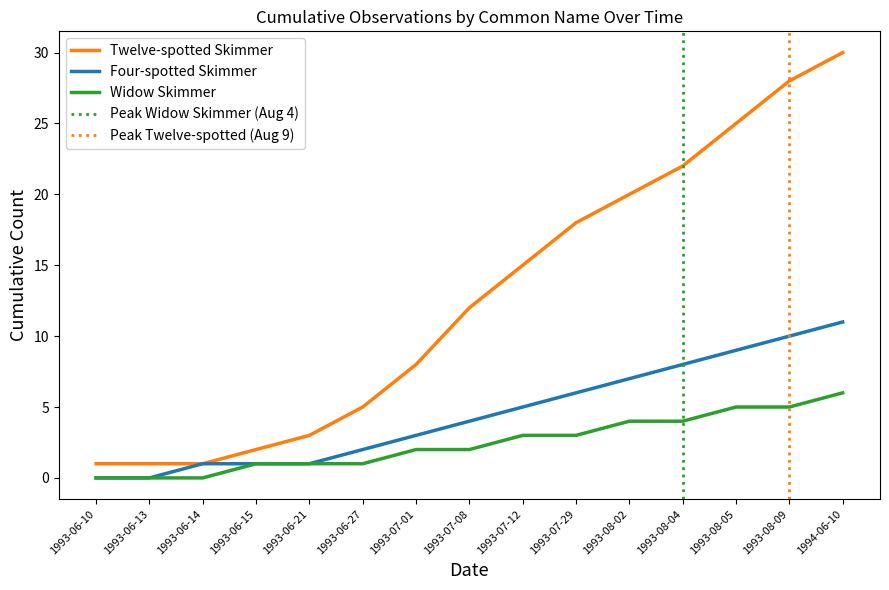

Where does the Four-spotted Skimmer series first go above 4?

1993-07-12